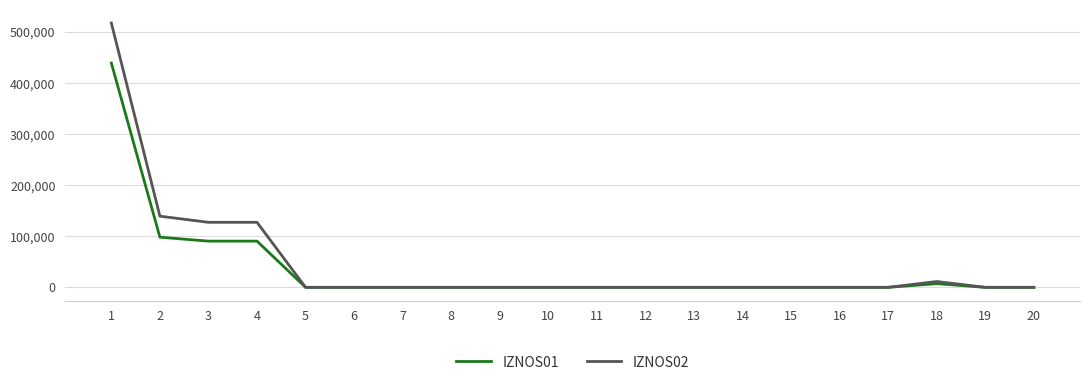

What is the average value of the IZNOS02 series?

46130.3